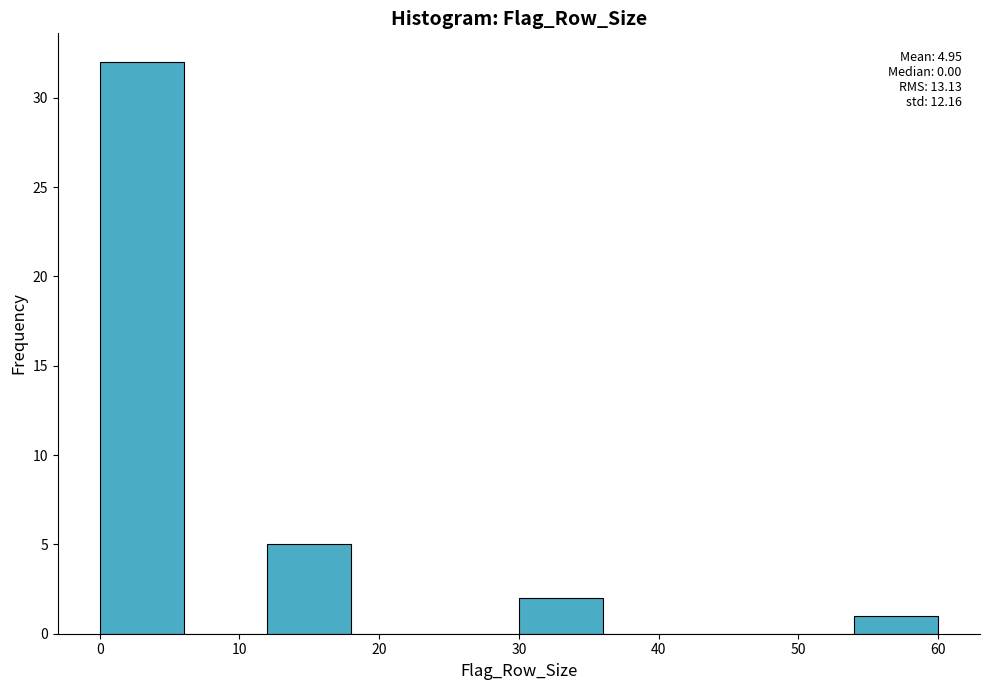

Over which range of the x-axis is the bar tallest?

0 to 6